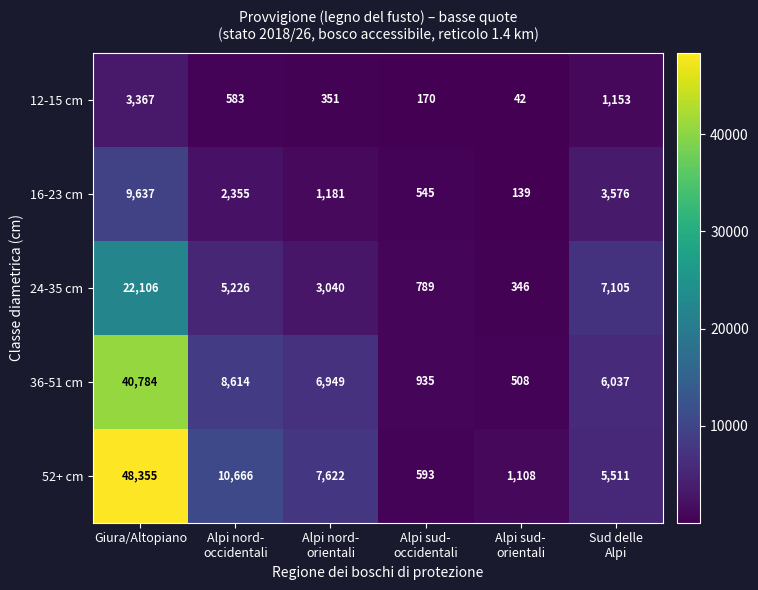

Which series has the largest range (max minus min)?

52+ cm